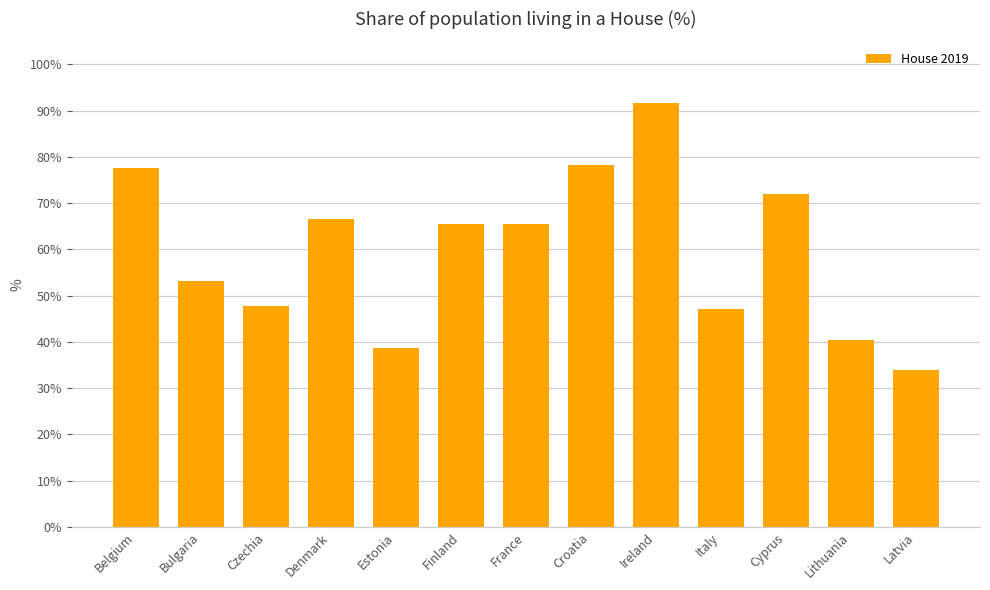

What is the value of the 10th bar from the left?

47.2